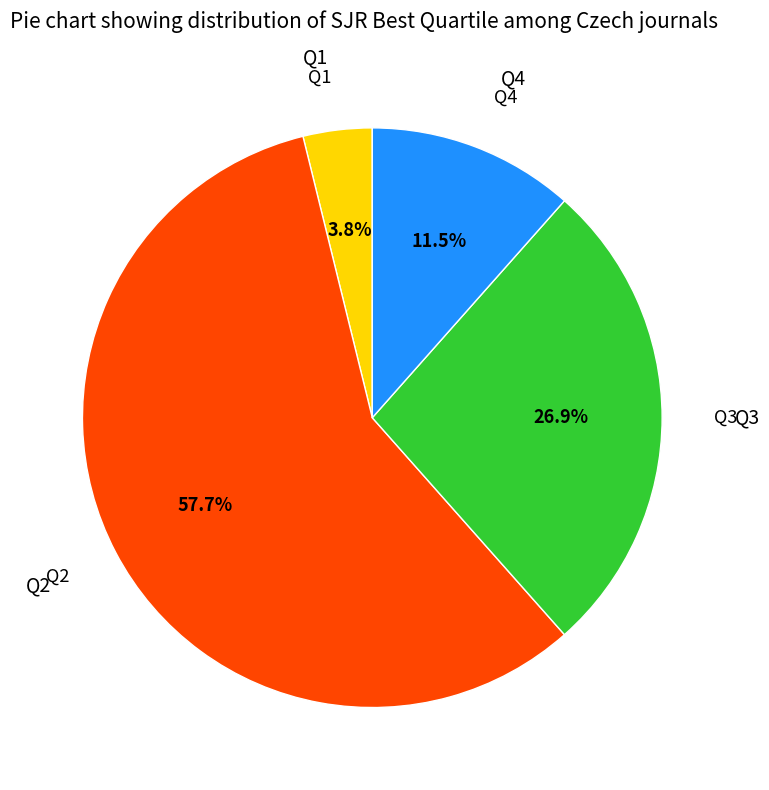

Does any single category account for the majority?

Yes